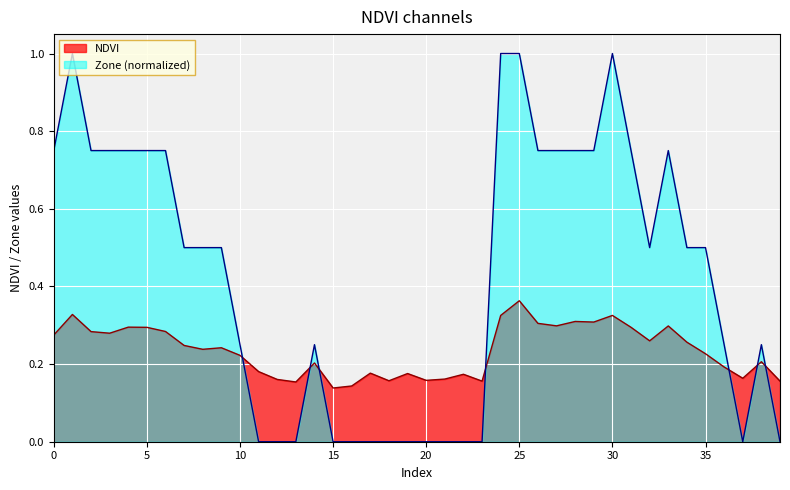

The NDVI series shows 0.3 at 2. True or false?

True